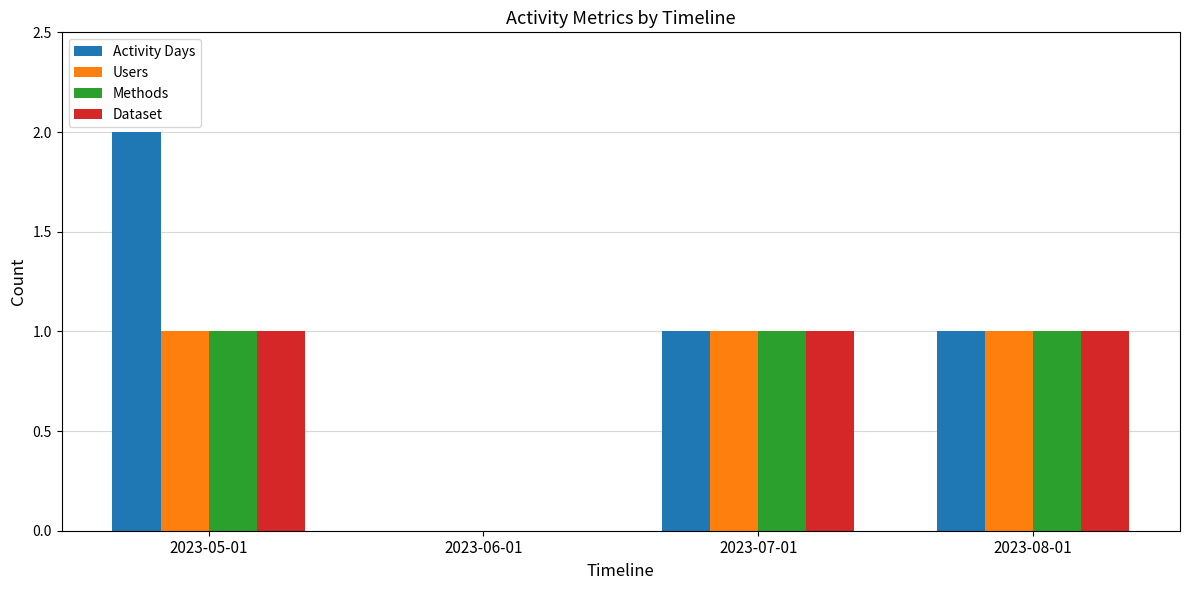

True or false: Activity Days has a value of 1 at 2023-08-01.

True